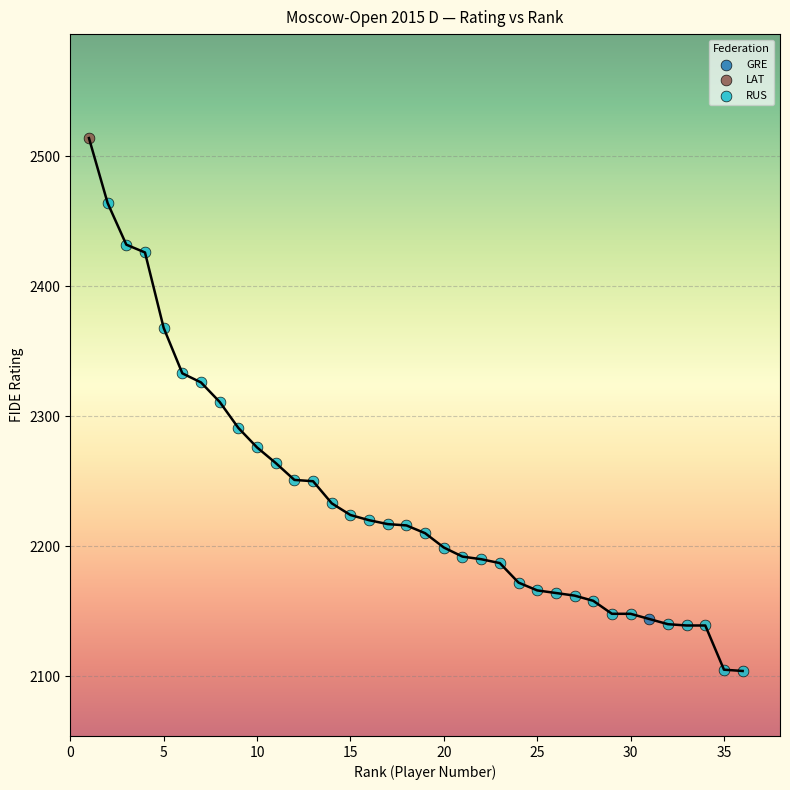

What are all the series names shown in the legend?

LAT, RUS, GRE